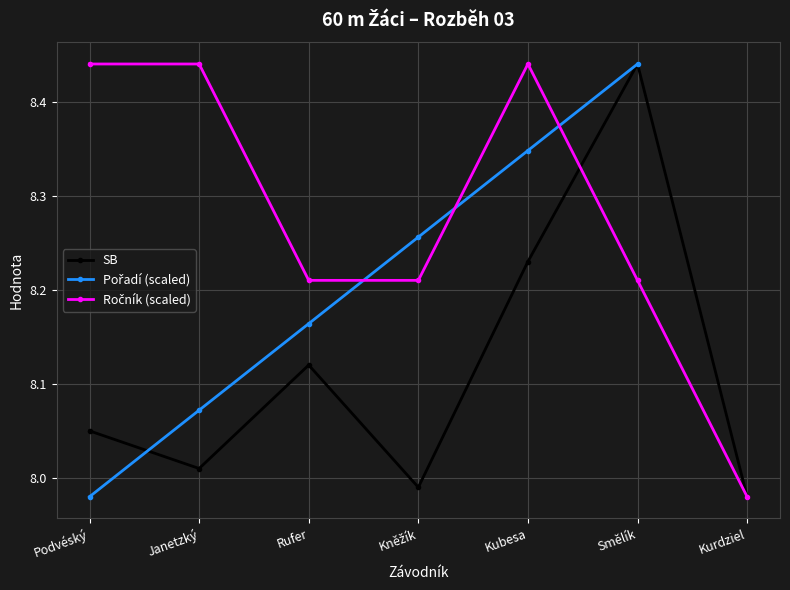

Between Smělík and Kněžík, which is larger?

Smělík